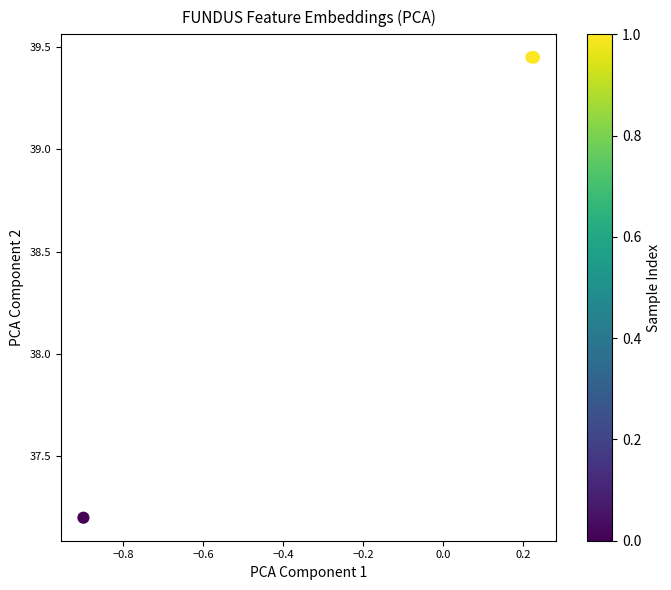

What Y value in the scatter plot is closest to 38?

37.2